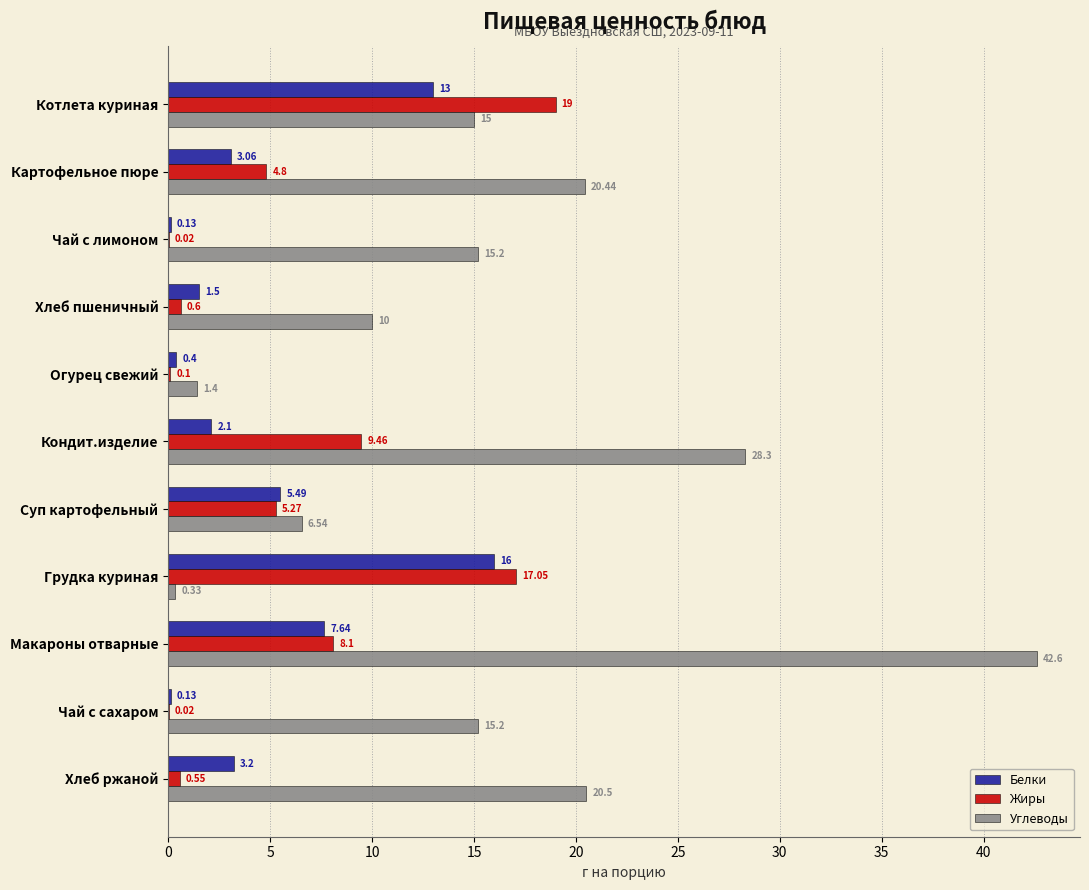

What is the sum of the Жиры values at Котлета куриная and Кондит.изделие?

28.5